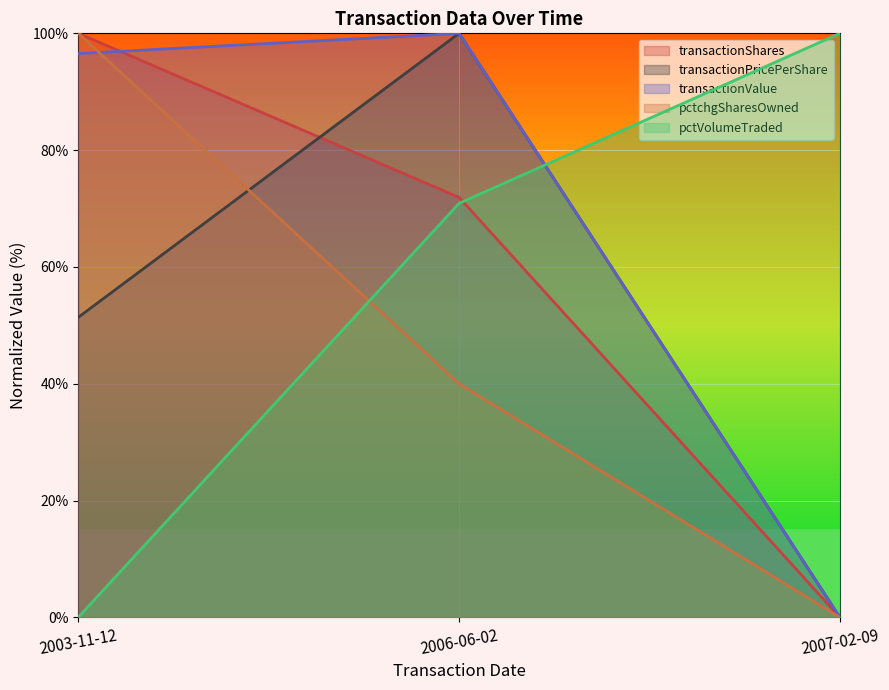

What position from the left is 2007-02-09?

3